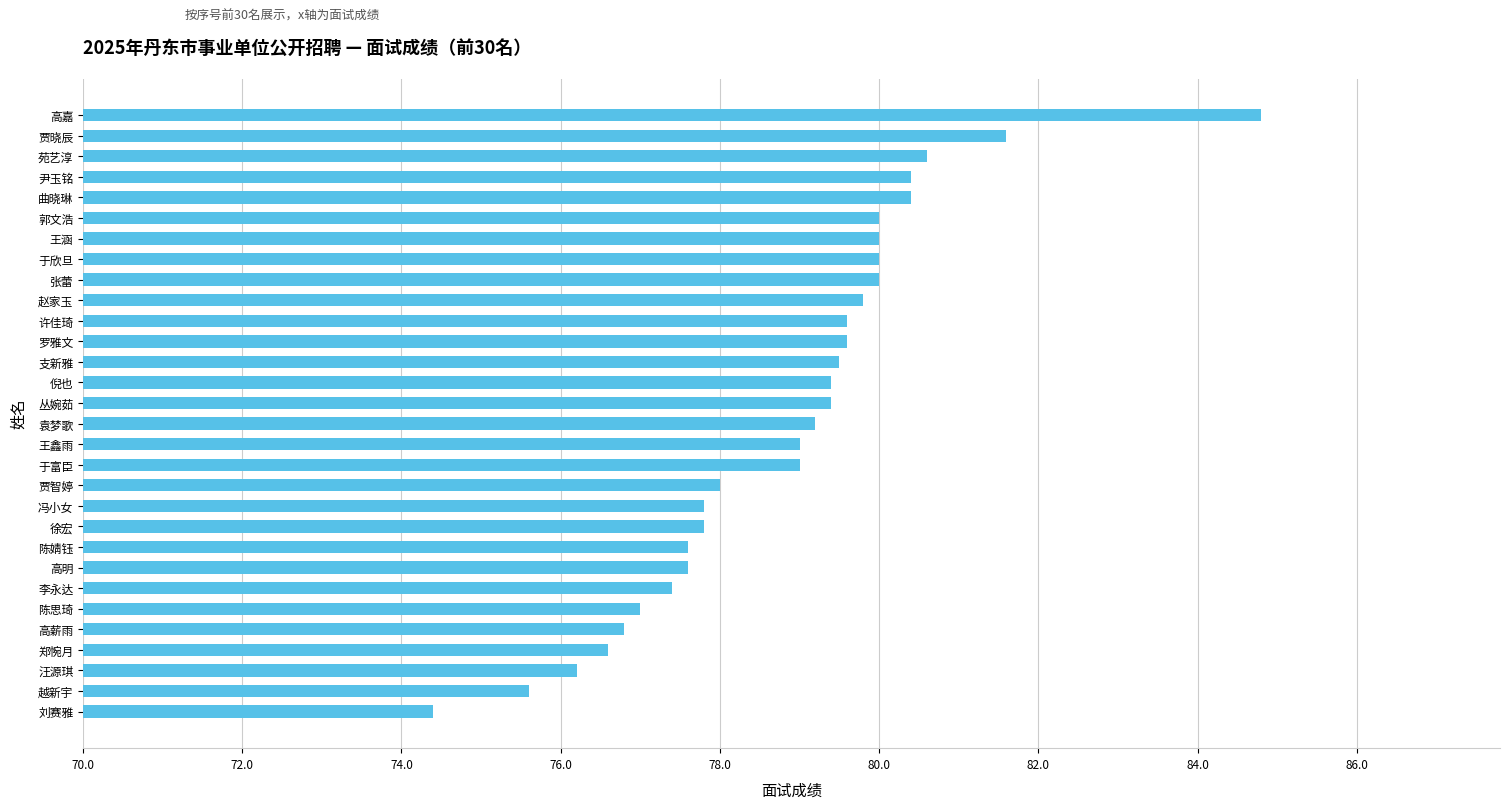

The value at 李永达 is 77.4. True or false?

True